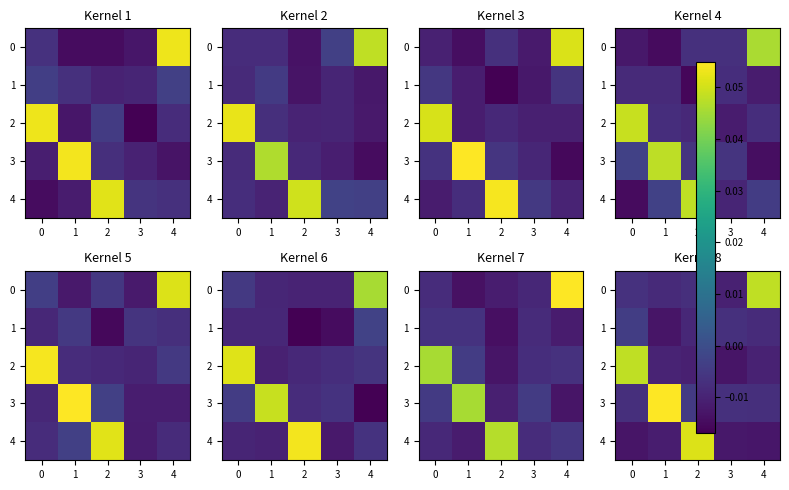

Between 1 and 3, which is larger?

3